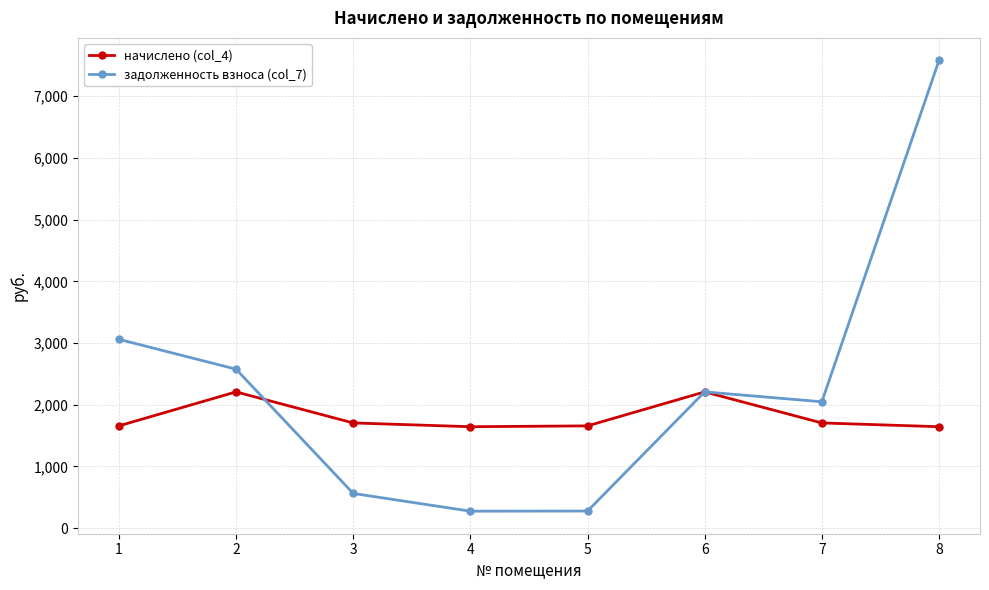

Rank the series by their maximum value, from lowest to highest.

начислено (col_4), задолженность взноса (col_7)